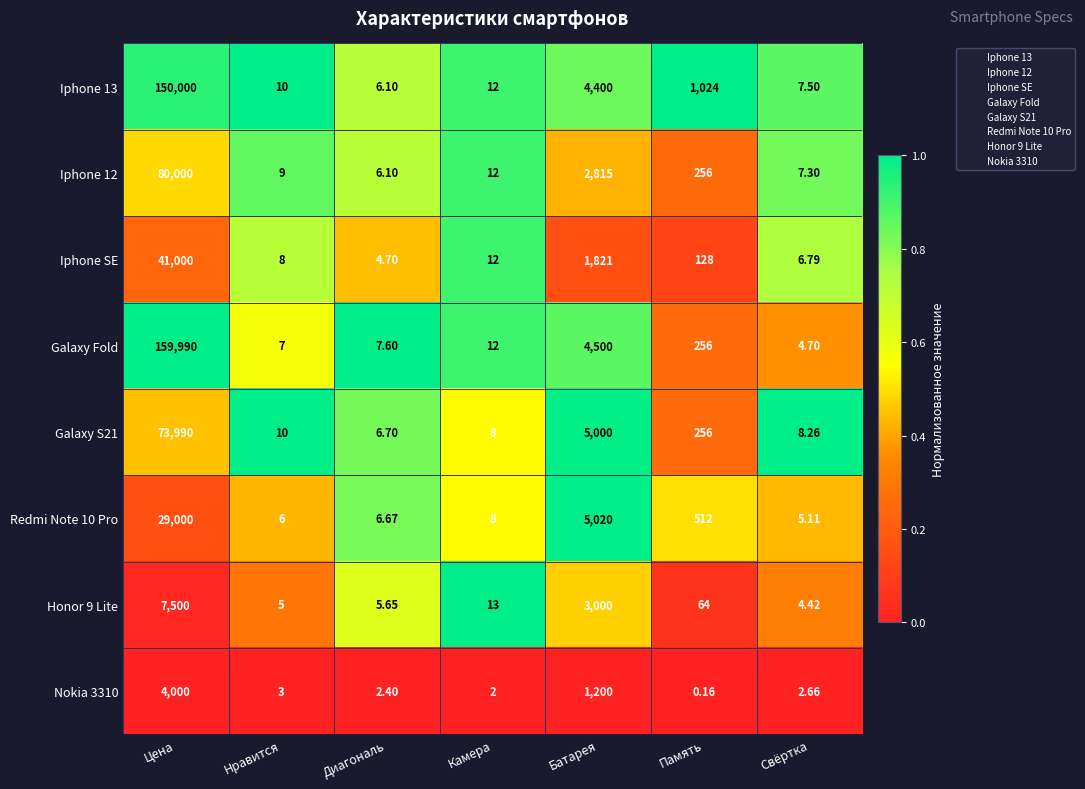

Which category has the lowest value in the Nokia 3310 series?

Память